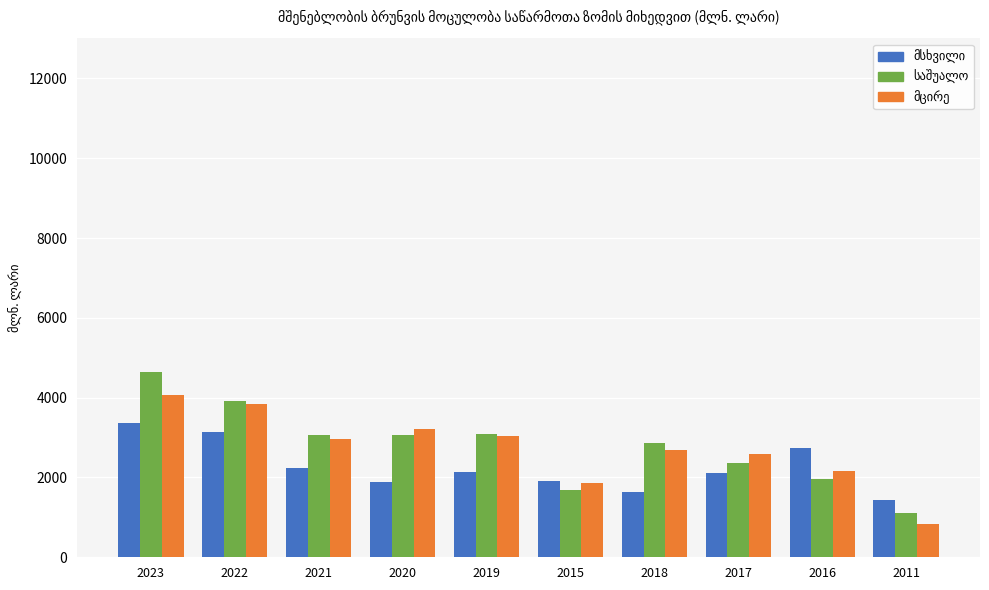

What is the minimum value shown in the chart?

827.4